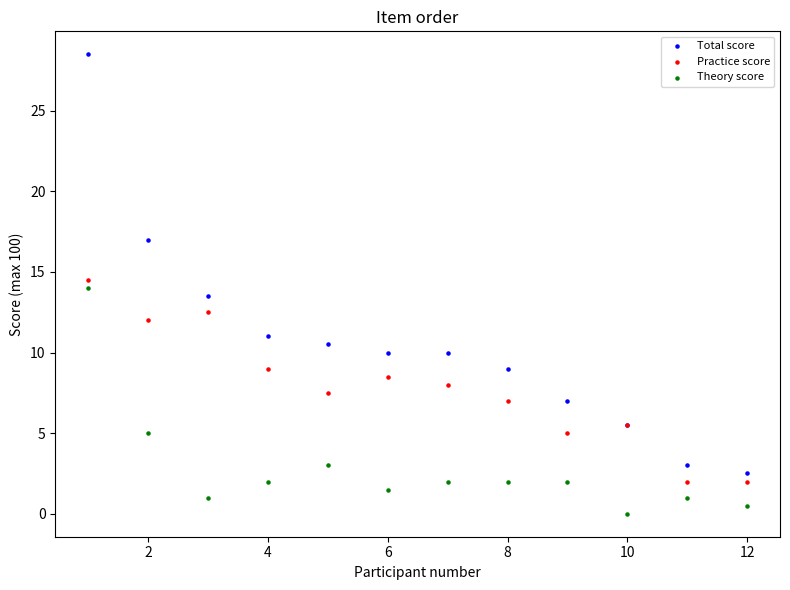

What is the X range (max minus min) for the scatter plot?

11.0